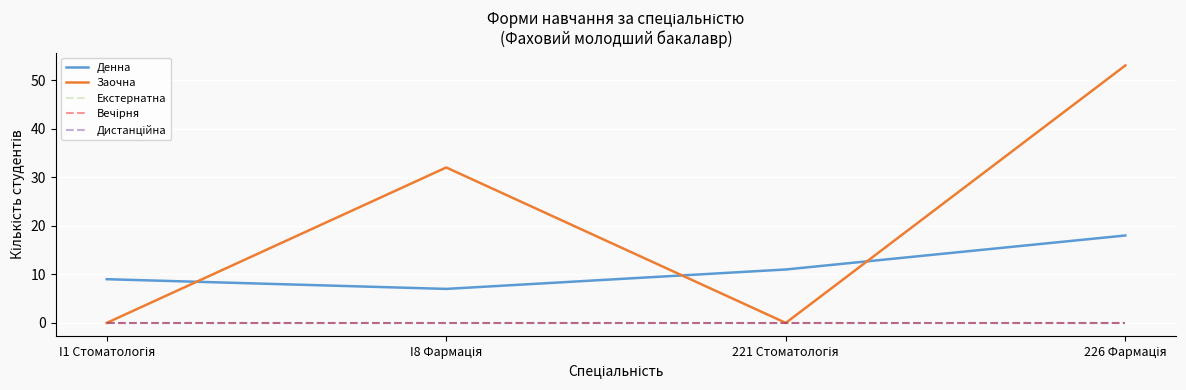

At how many categories does at least one series exceed 2?

4